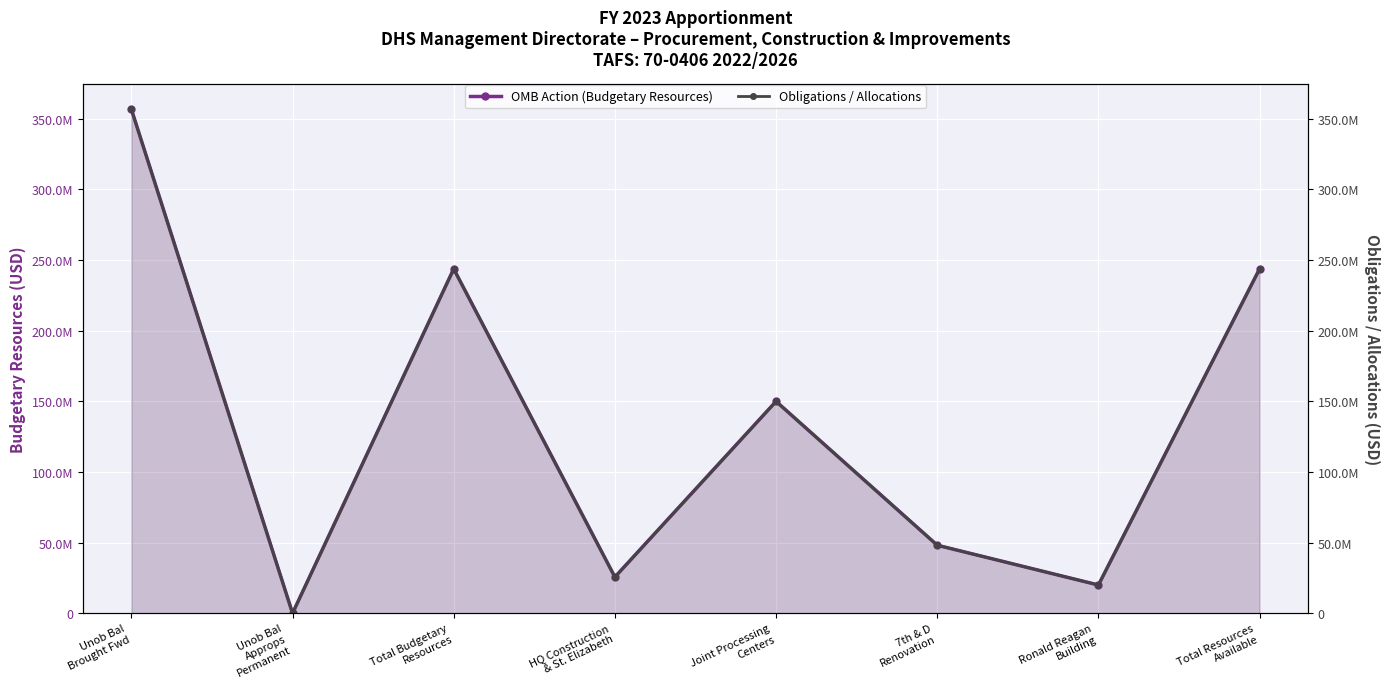

The Obligations / Allocations series shows 0 at Unob Bal
Approps
Permanent. True or false?

True